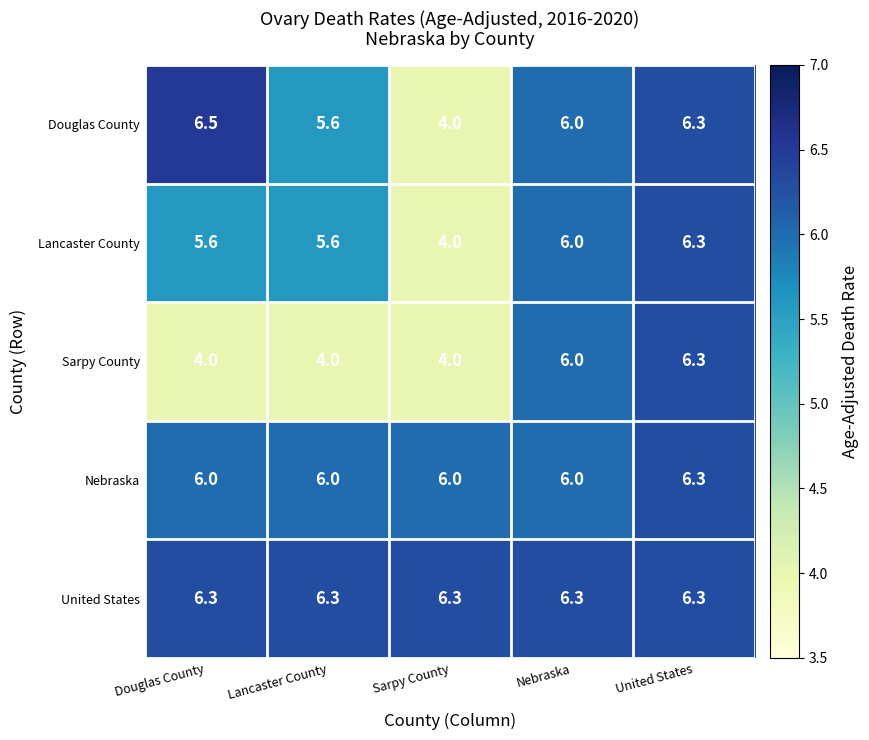

What is the highest value of the Nebraska series?

6.3